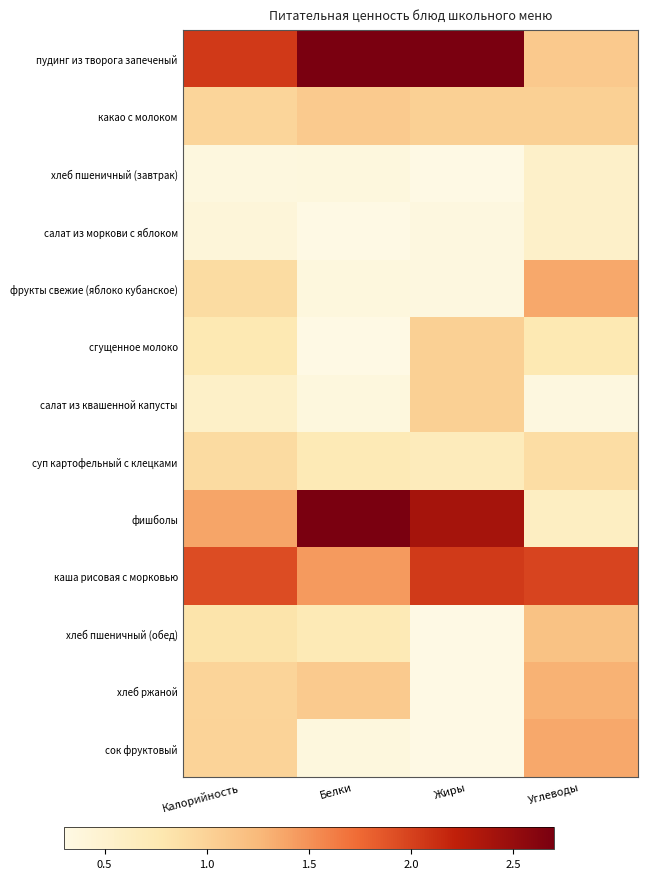

Which series has the largest total across all categories?

пудинг из творога запеченый